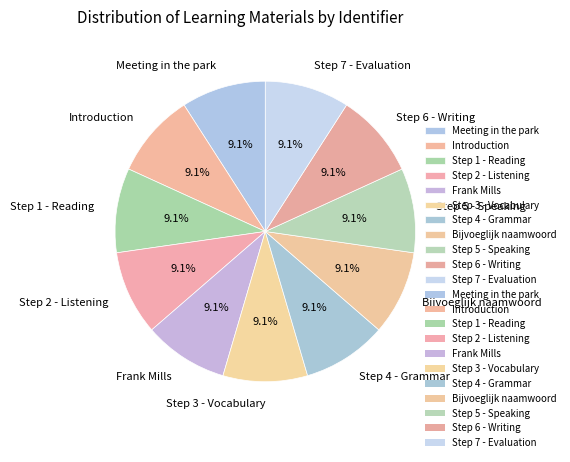

Does Step 4 - Grammar account for over 50% of the chart?

No